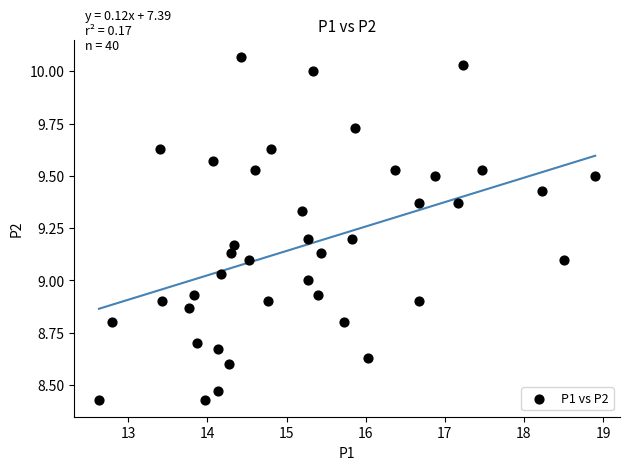

What is the range of X values (max minus min)?

6.3